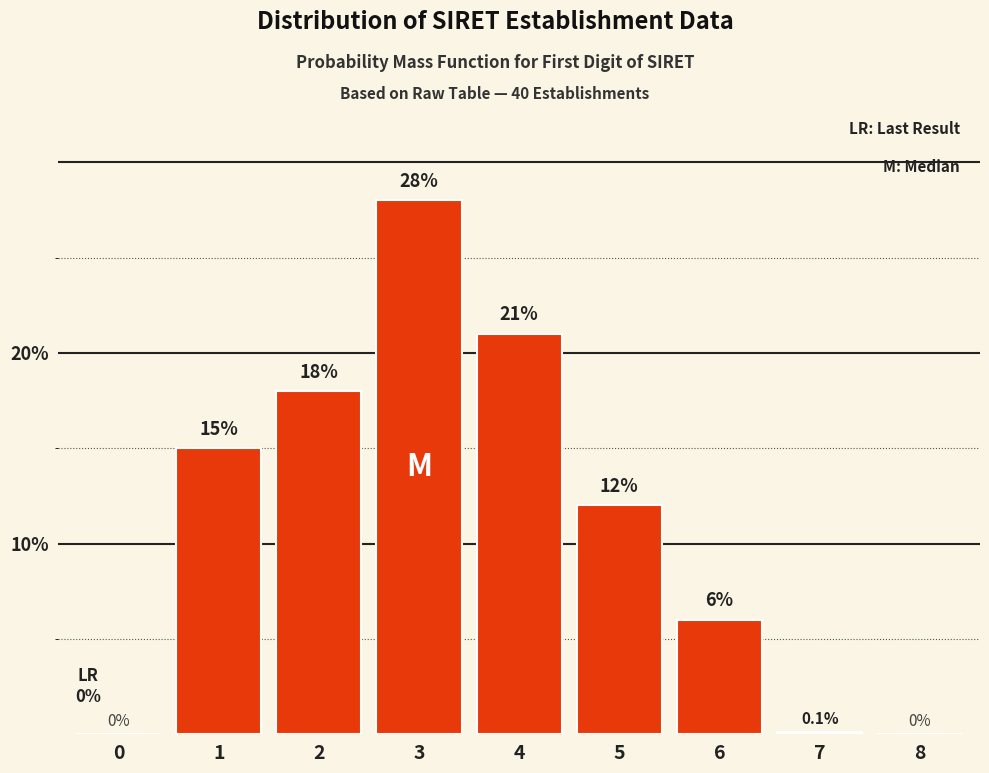

Reading right to left, what are all the values shown in this chart?

8=0.0	7=0.1	6=6.0	5=12.0	4=21.0	3=28.0	2=18.0	1=15.0	0=0.0